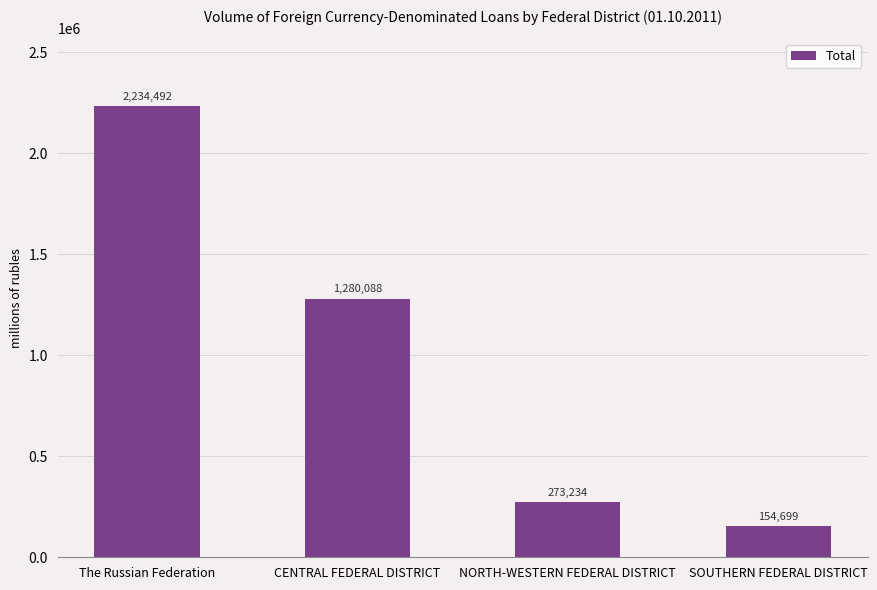

Rank the categories by value from lowest to highest.

SOUTHERN FEDERAL DISTRICT, NORTH-WESTERN FEDERAL DISTRICT, CENTRAL FEDERAL DISTRICT, The Russian Federation